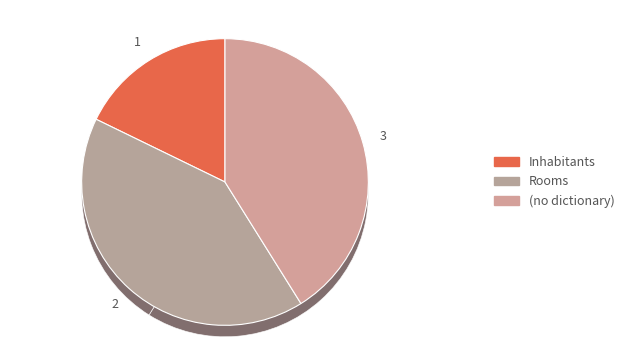

To the nearest percent, what is the combined percentage of Rooms and ?

82%